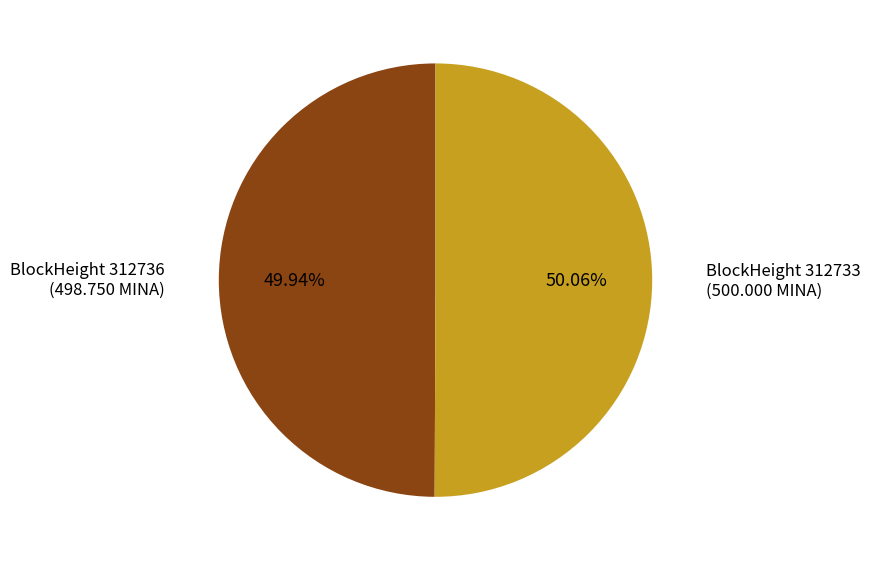

To the nearest percent, what is the average slice percentage?

50%